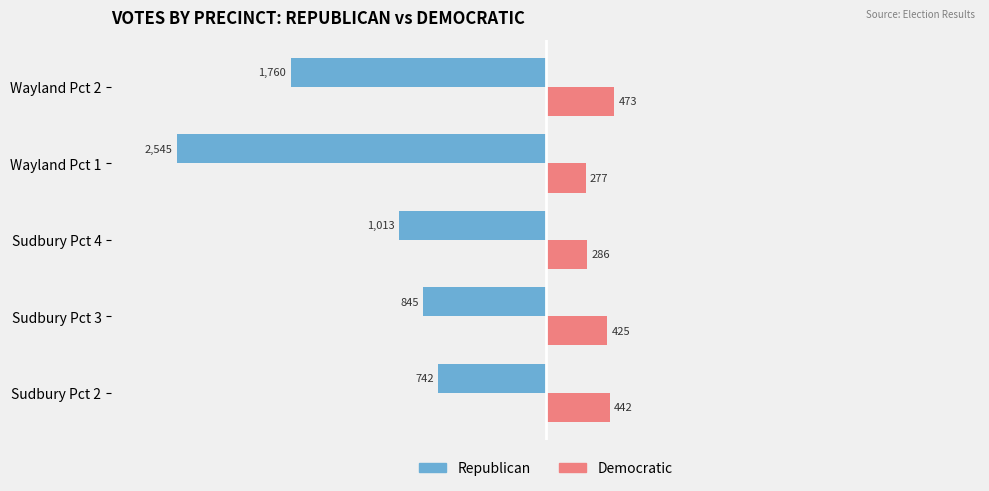

What are all the series names shown in the legend?

Republican, Democratic